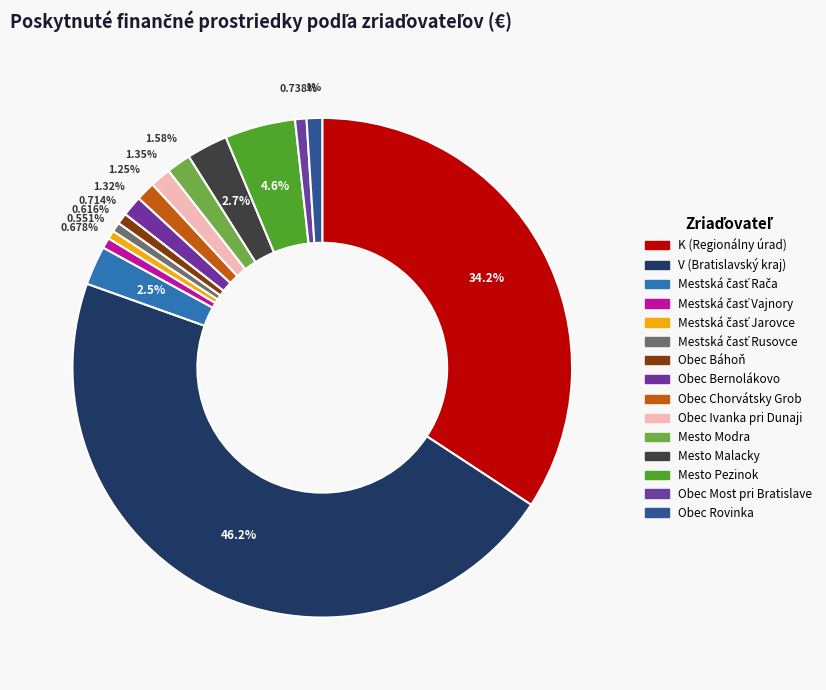

Does Mestská časť Vajnory account for over 50% of the chart?

No